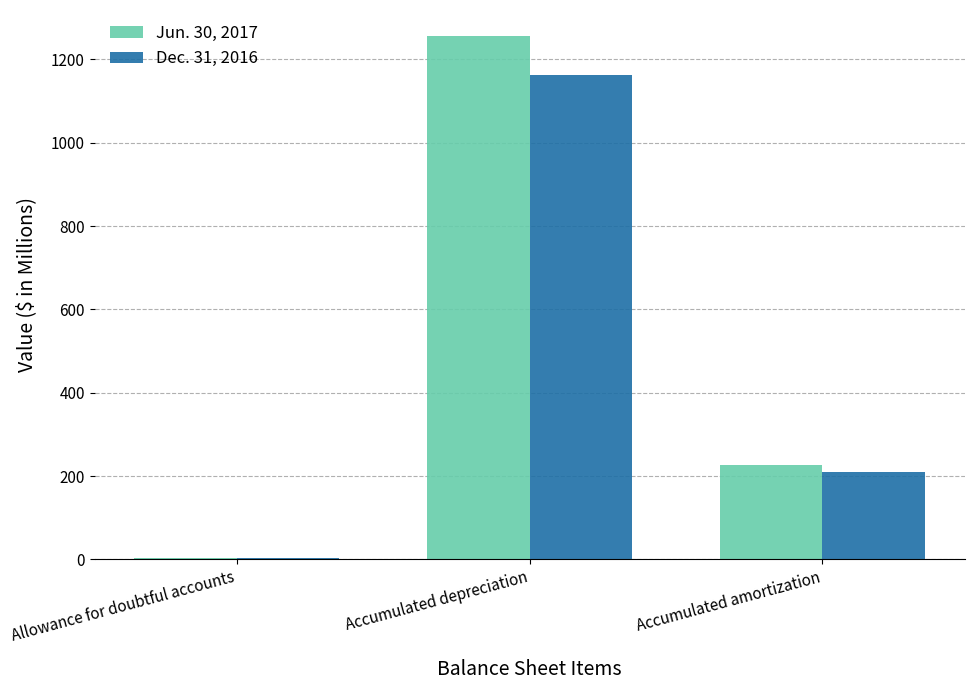

At which label does Dec. 31, 2016 first exceed 210?

Accumulated depreciation